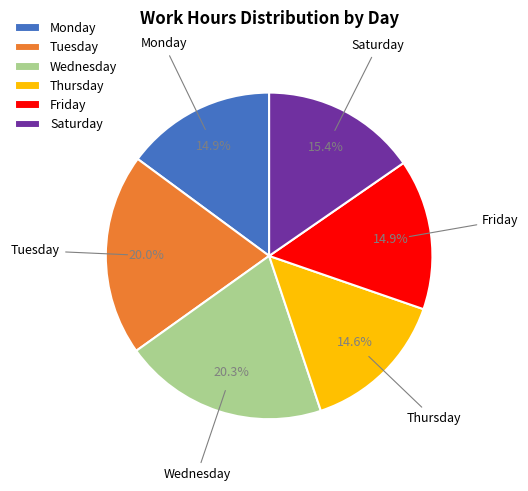

Does Thursday account for over 50% of the chart?

No